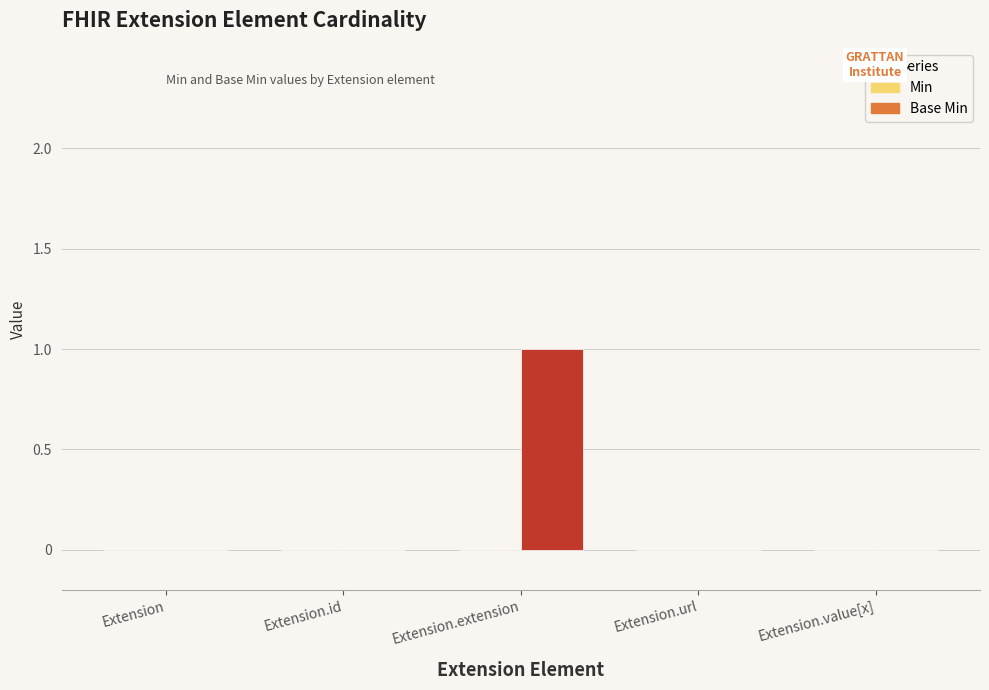

What is the change in value from Extension to Extension.extension?

+1